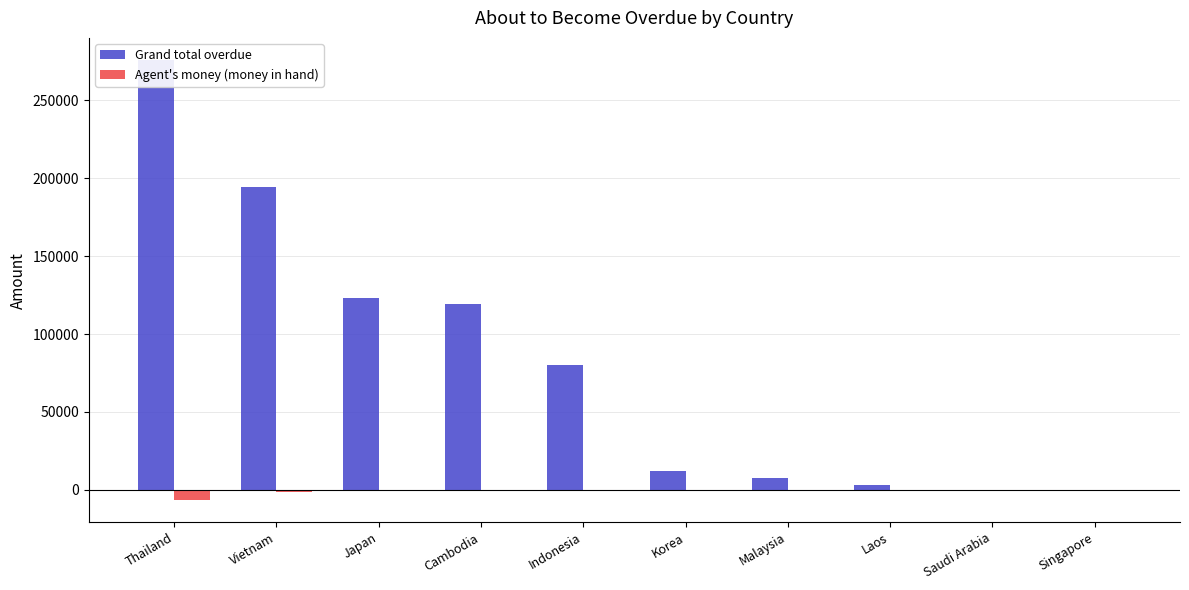

Reading right to left, transcribe all the data shown in this chart.

Grand total overdue: Singapore=0.0	Saudi Arabia=99.0	Laos=3280.0	Malaysia=7532.6	Korea=12116.0	Indonesia=79969.0	Cambodia=119448.6	Japan=122815.5	Vietnam=194556.4	Thailand=275903.0
Agent's money (money in hand): Singapore=-30.0	Saudi Arabia=0.0	Laos=0.0	Malaysia=0.0	Korea=0.0	Indonesia=-4.0	Cambodia=0.0	Japan=0.0	Vietnam=-1194.0	Thailand=-6635.0